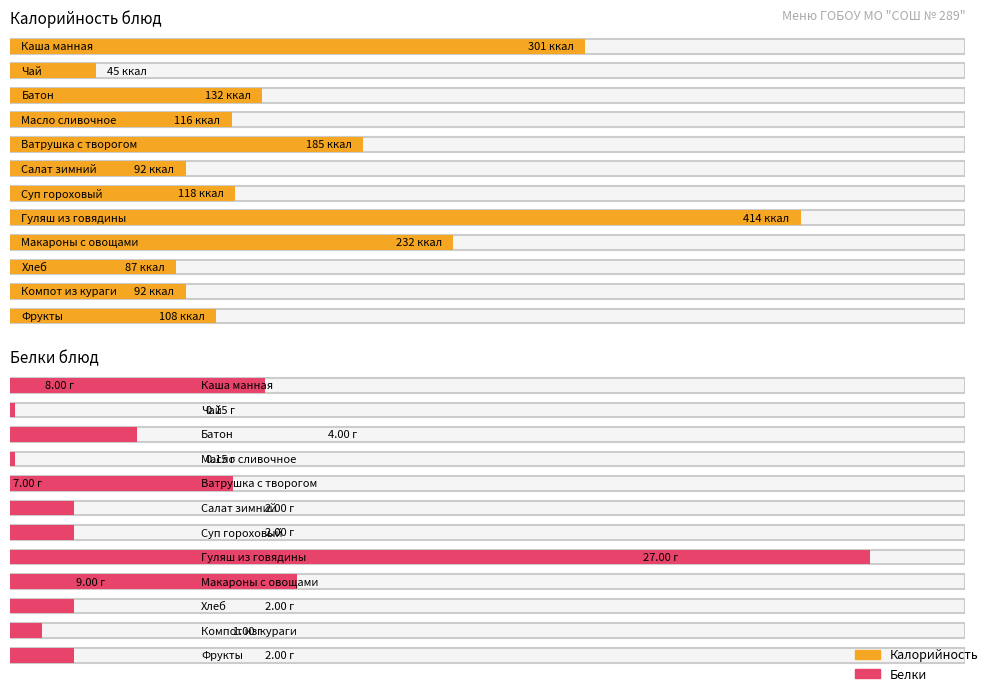

Rank the series by their maximum value, from highest to lowest.

Калорийность, Белки